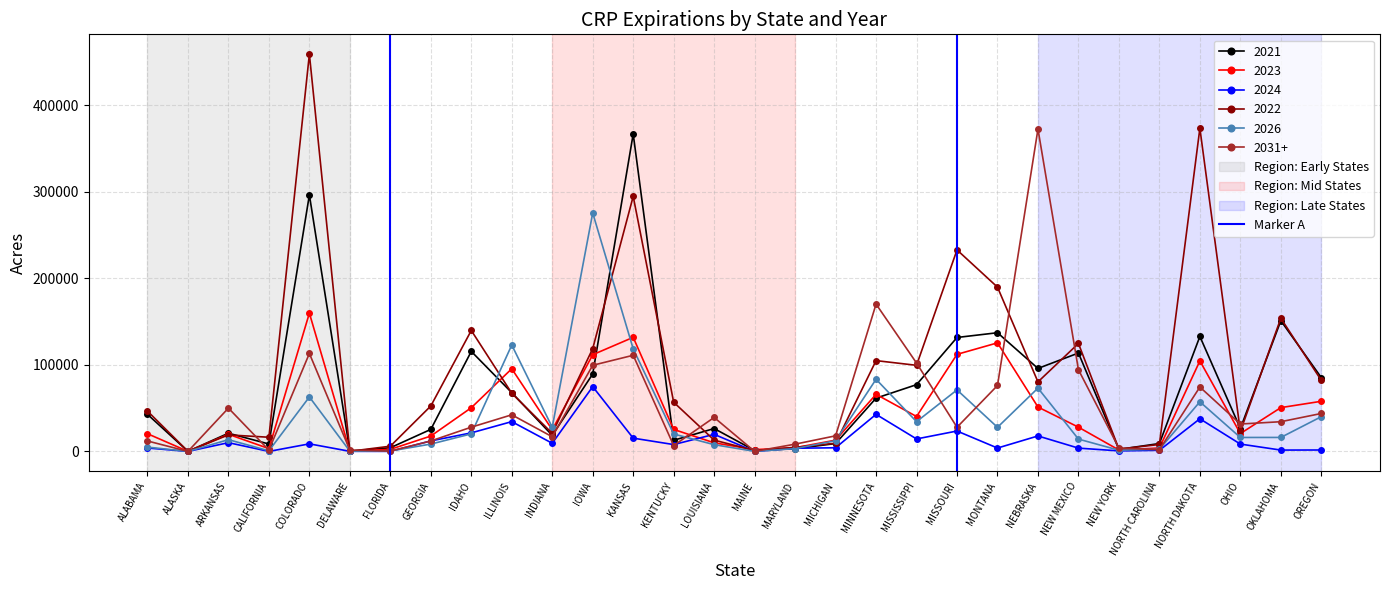

The 2023 series shows 131852 at KANSAS. True or false?

True